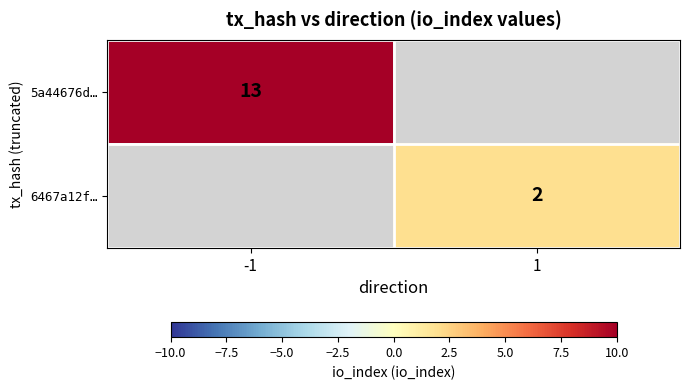

Is it true that 5a44676d… equals 7 at -1?

False